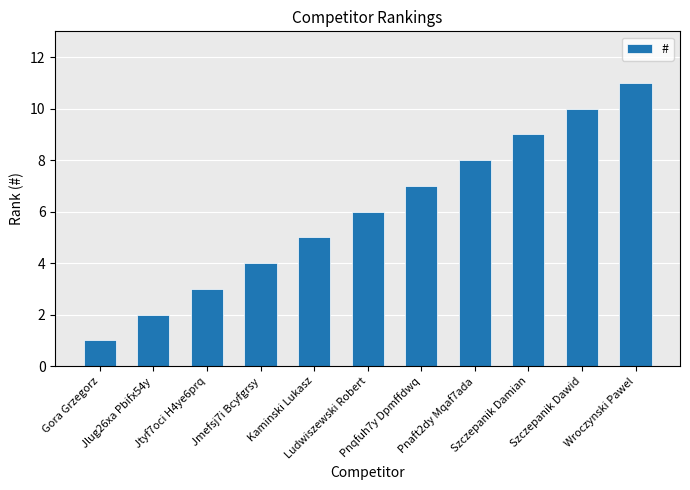

What value does the data have at Szczepanik Dawid?

10